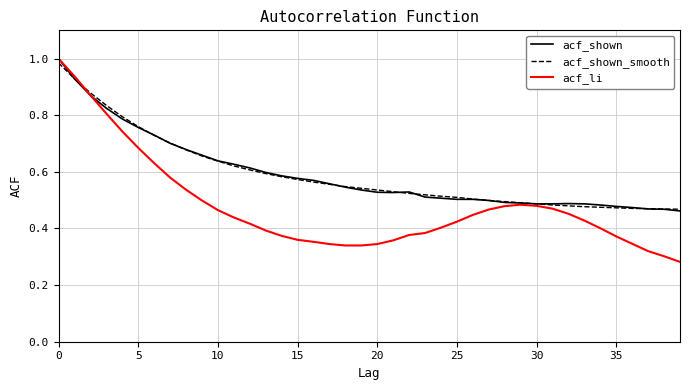

What is the sum of all acf_li values?

19.1